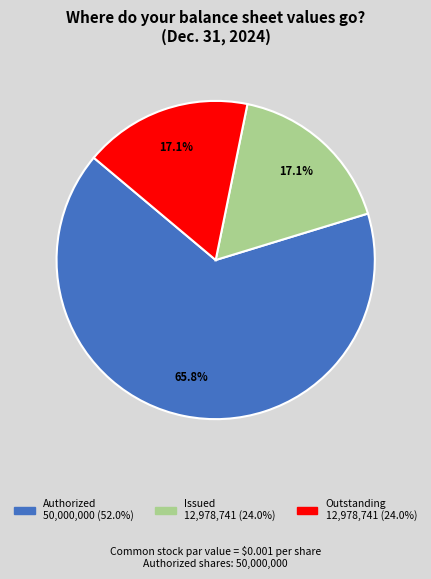

Is there a majority slice in this chart?

Yes